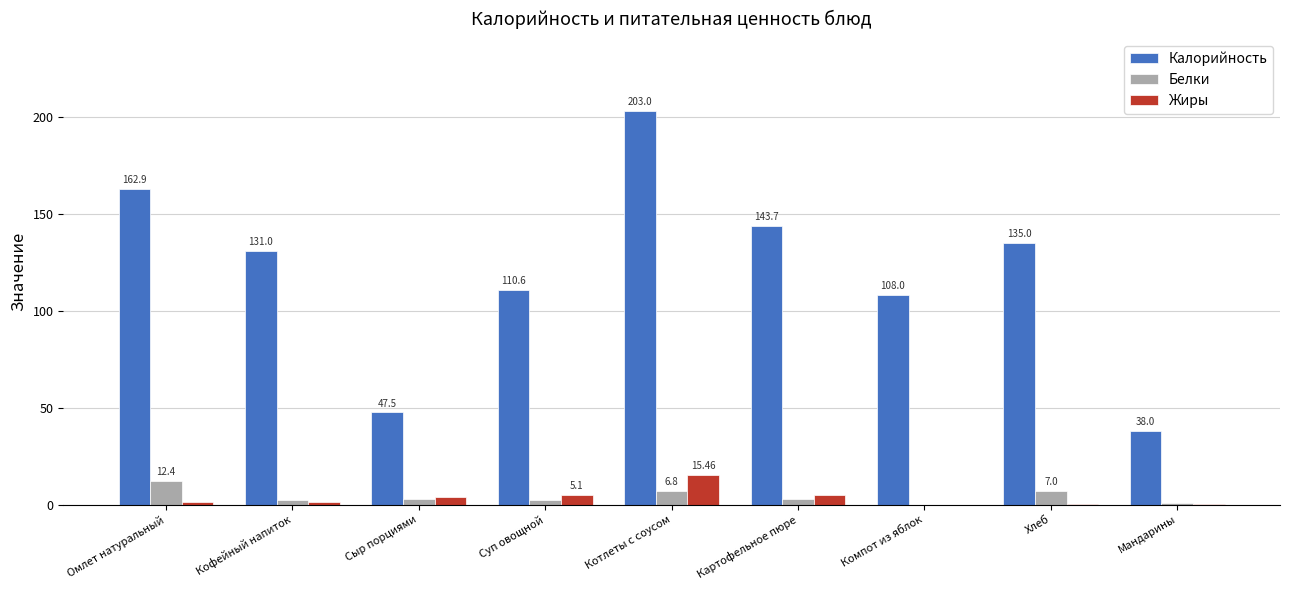

Which category has the highest value across all series?

Котлеты с соусом